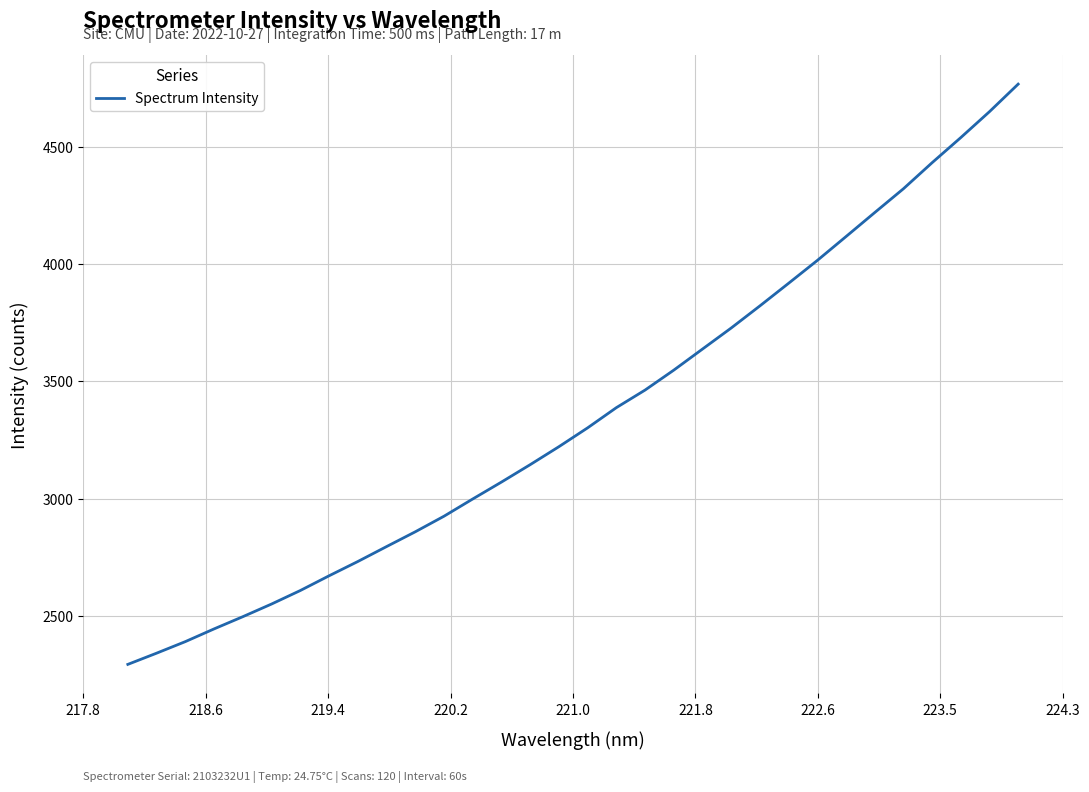

What is the maximum value shown in the chart?

4766.9